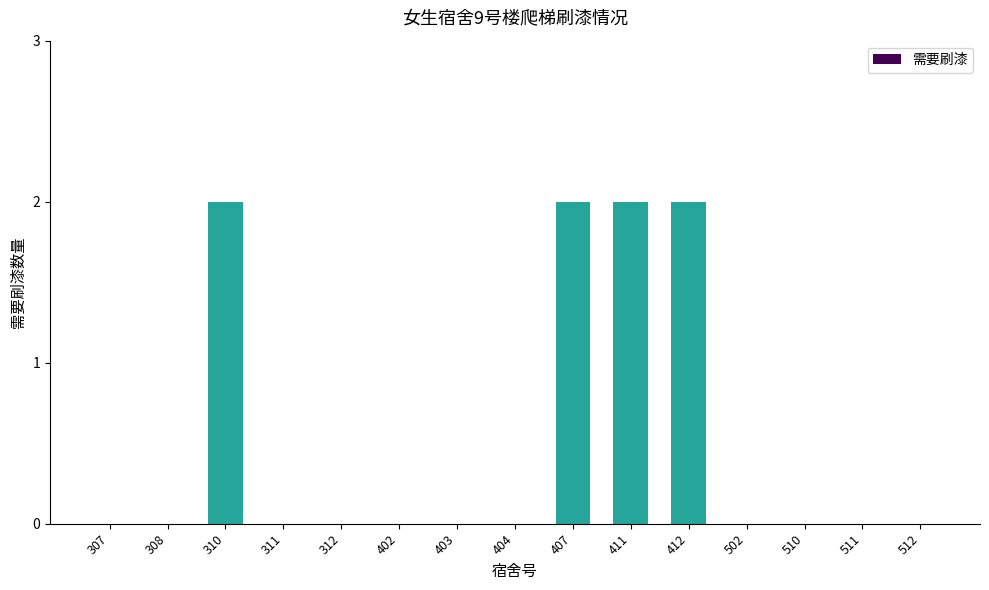

What is the sum of all values?

8